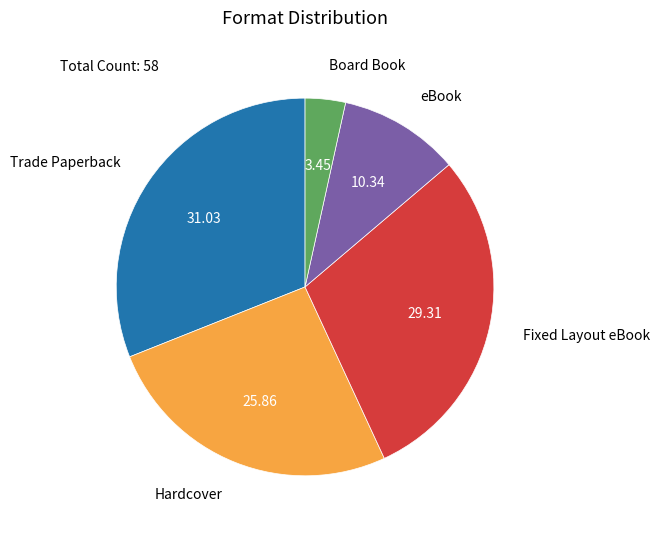

Is the sum of eBook and Fixed Layout eBook greater than half?

No